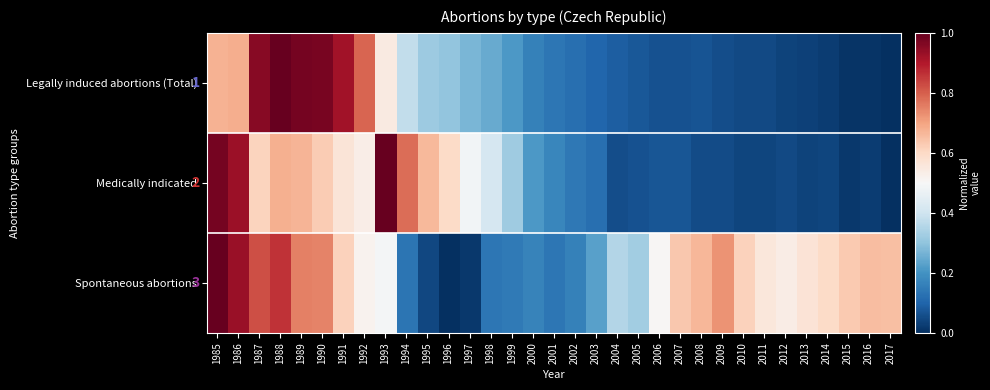

Reading left to right, what are all the values shown in this chart?

Legally induced abortions (Total): 1985=0.7	1986=0.7	1987=1.0	1988=1.0	1989=1.0	1990=1.0	1991=0.9	1992=0.8	1993=0.5	1994=0.4	1995=0.3	1996=0.3	1997=0.3	1998=0.2	1999=0.2	2000=0.2	2001=0.1	2002=0.1	2003=0.1	2004=0.1	2005=0.1	2006=0.1	2007=0.1	2008=0.1	2009=0.1	2010=0.0	2011=0.0	2012=0.0	2013=0.0	2014=0.0	2015=0.0	2016=0.0	2017=0.0
Medically indicated: 1985=1.0	1986=0.9	1987=0.6	1988=0.7	1989=0.7	1990=0.6	1991=0.6	1992=0.5	1993=1.0	1994=0.8	1995=0.7	1996=0.6	1997=0.5	1998=0.4	1999=0.3	2000=0.2	2001=0.2	2002=0.1	2003=0.1	2004=0.1	2005=0.1	2006=0.1	2007=0.1	2008=0.1	2009=0.1	2010=0.0	2011=0.0	2012=0.0	2013=0.0	2014=0.0	2015=0.0	2016=0.0	2017=0.0
Spontaneous abortions: 1985=1.0	1986=0.9	1987=0.8	1988=0.9	1989=0.8	1990=0.7	1991=0.6	1992=0.5	1993=0.5	1994=0.1	1995=0.0	1996=0.0	1997=0.0	1998=0.1	1999=0.1	2000=0.2	2001=0.1	2002=0.2	2003=0.2	2004=0.4	2005=0.3	2006=0.5	2007=0.6	2008=0.7	2009=0.7	2010=0.6	2011=0.6	2012=0.5	2013=0.6	2014=0.6	2015=0.6	2016=0.7	2017=0.7